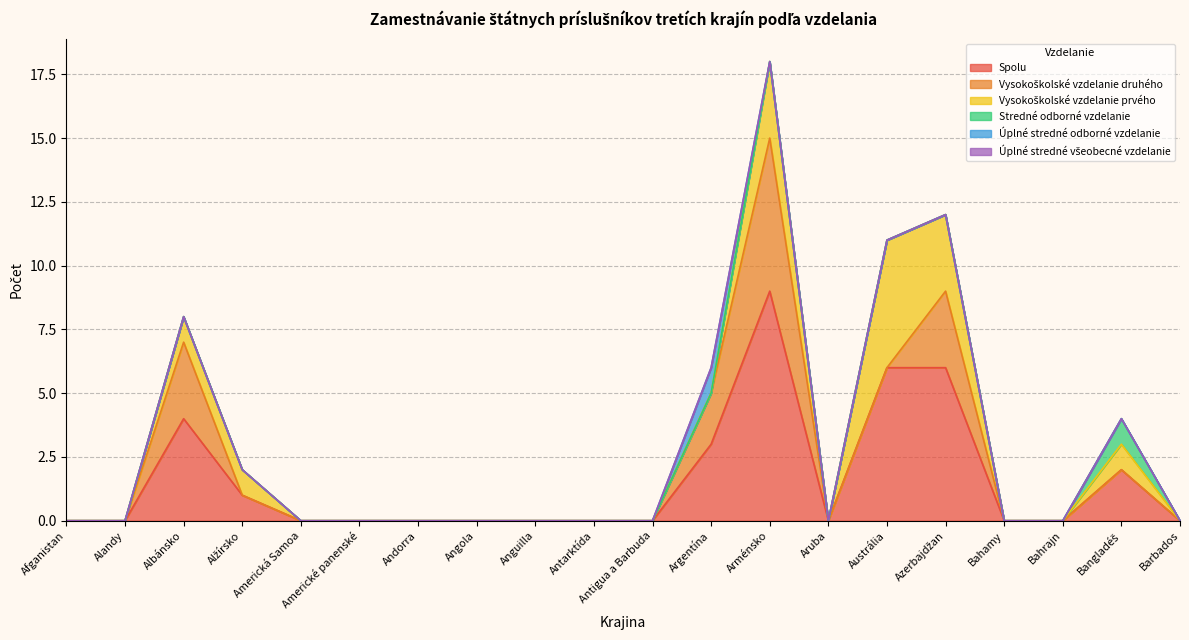

Is the value of Spolu at Antarktída greater than the value of Úplné stredné odborné vzdelanie at Americká Samoa?

No